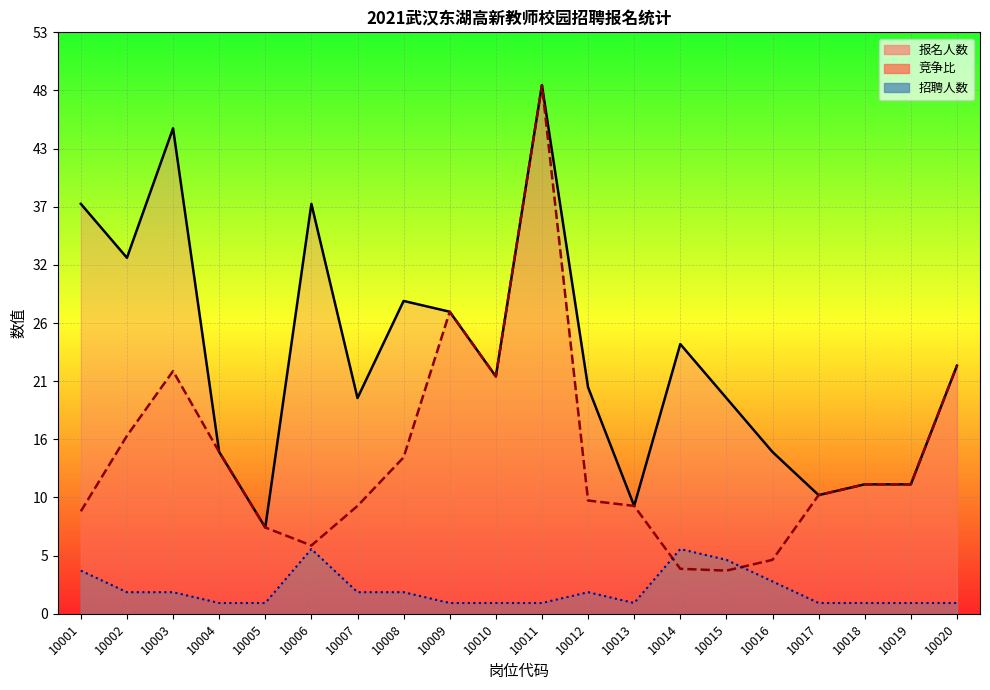

Is it true that 竞争比 equals 28.0 at 10009?

True